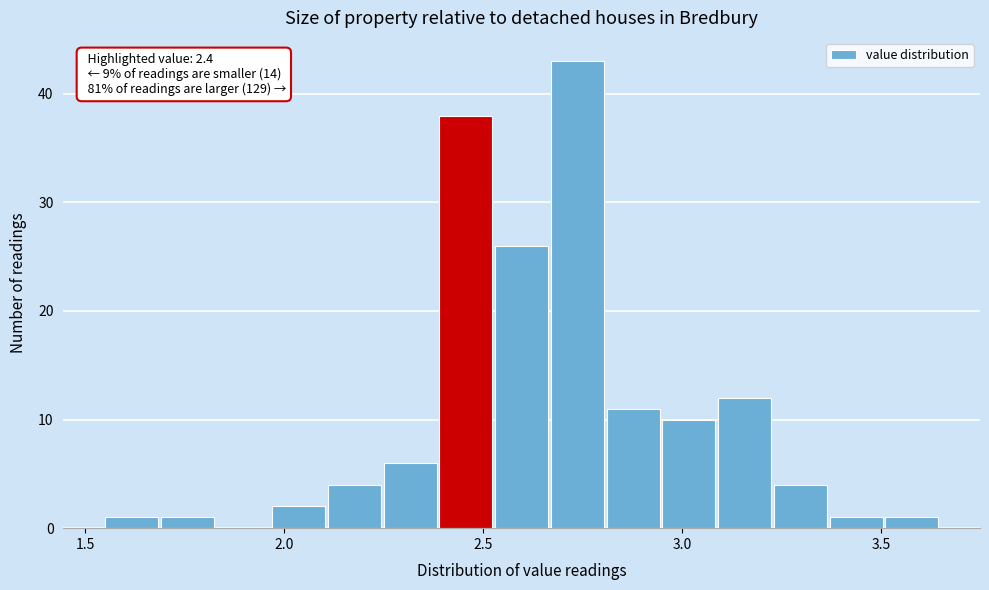

Read against the x-axis, roughly where is the centre of the tallest bar?

2.75